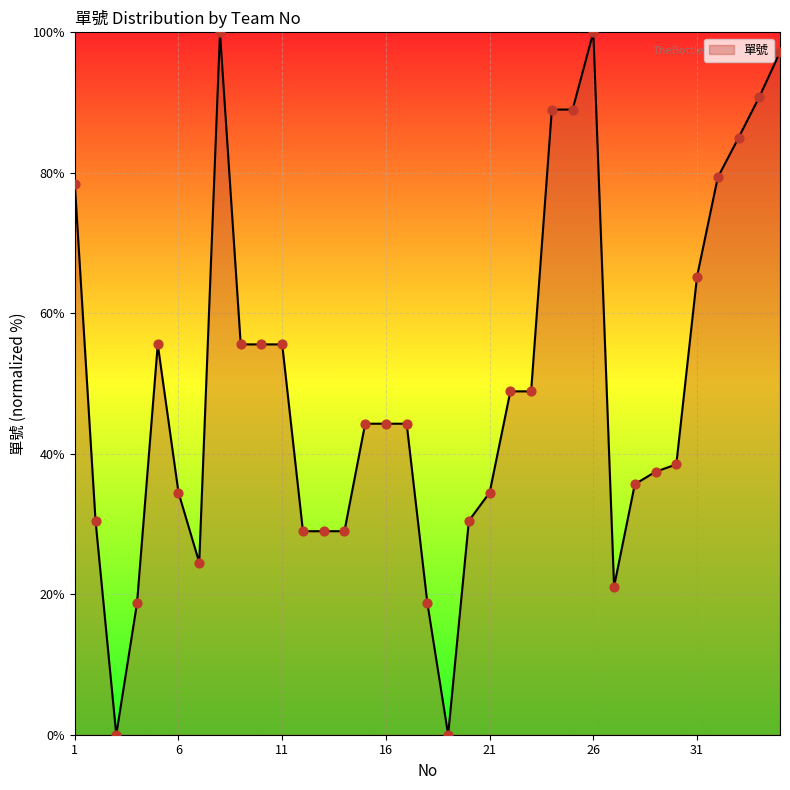

What is the difference between the maximum and minimum values?

100.0